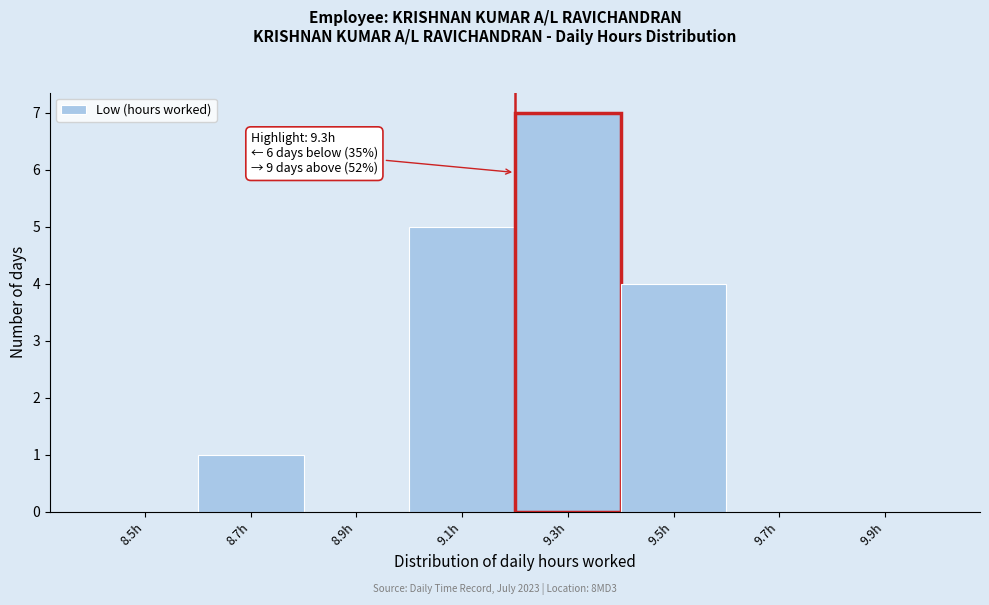

Reading left to right, list all the values displayed in this chart.

8.5h=0	8.7h=1	8.9h=0	9.1h=5	9.3h=7	9.5h=4	9.7h=0	9.9h=0